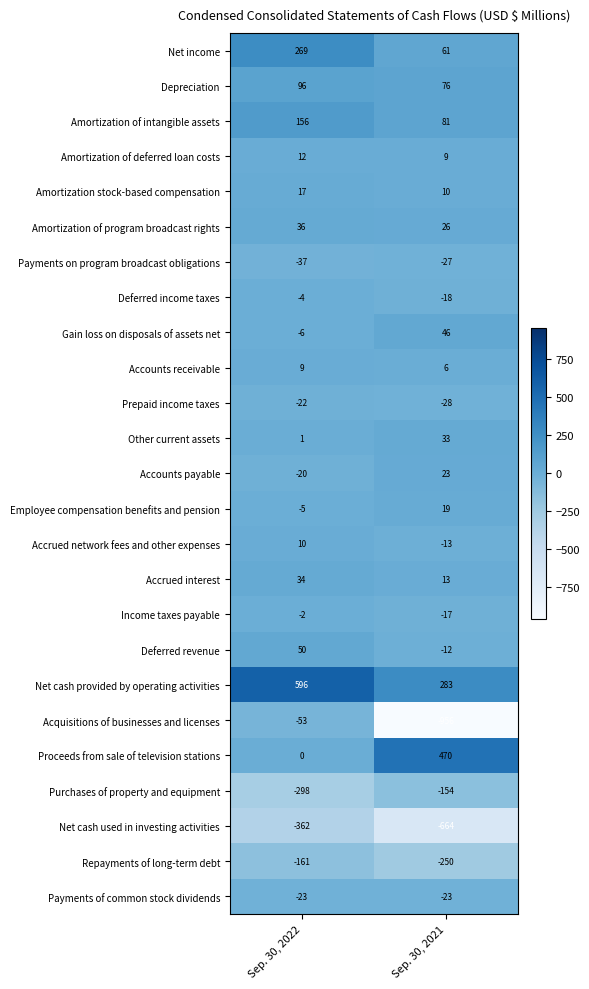

True or false: Income taxes payable has a value of -2 at Sep. 30, 2022.

True